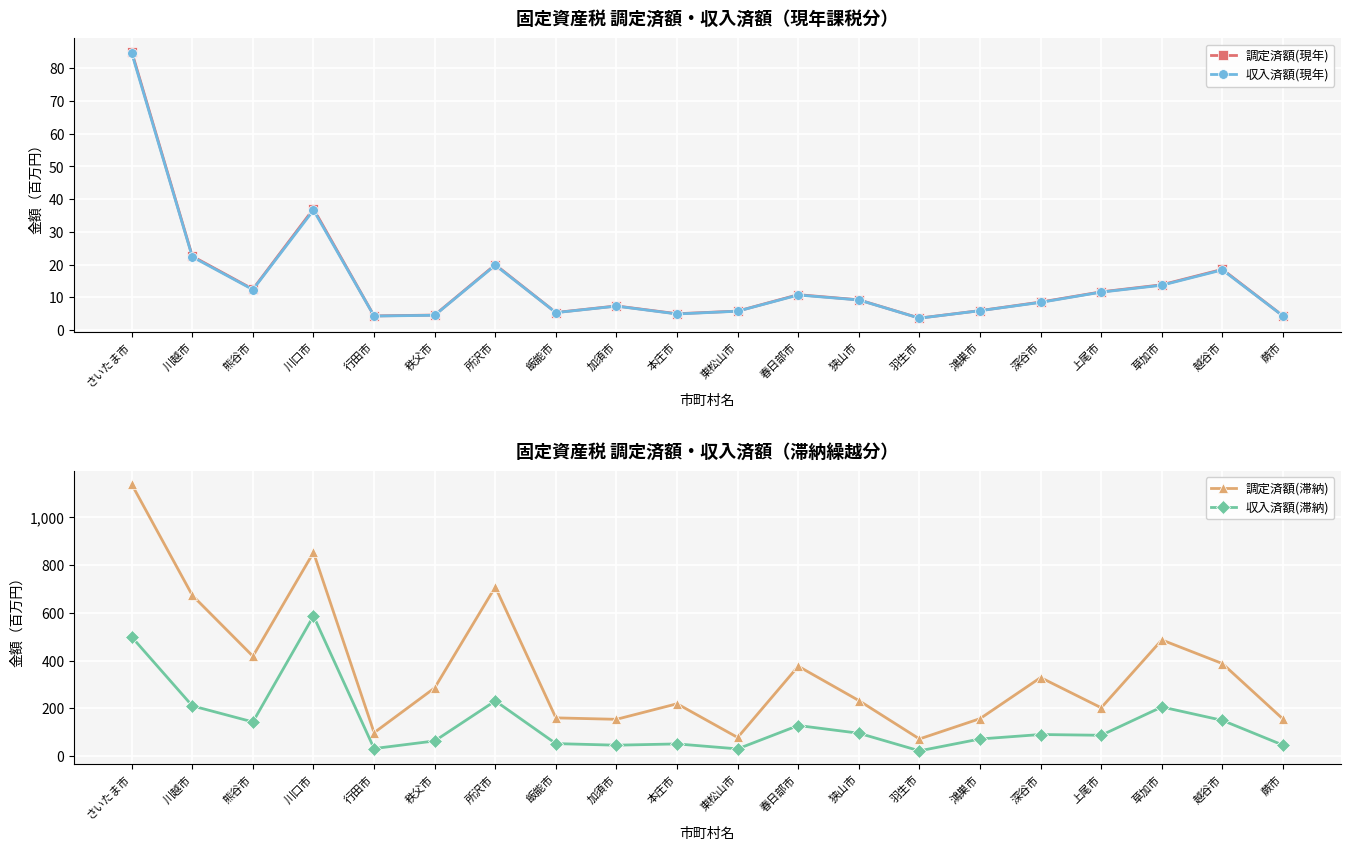

What is the total value across all series at 加須市?

214.4